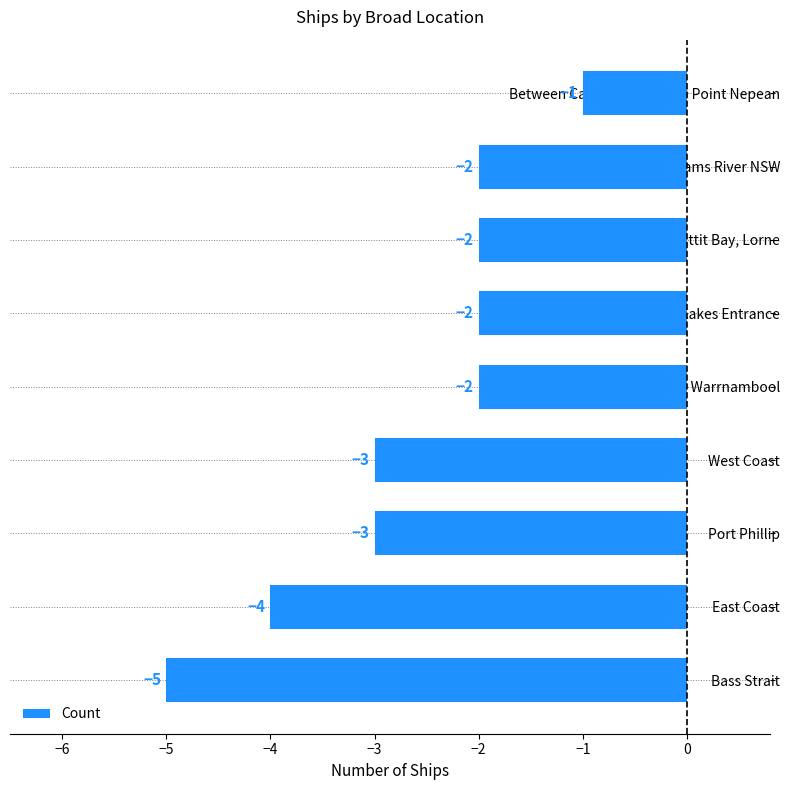

The chart shows a value of -4 at East Coast. True or false?

True